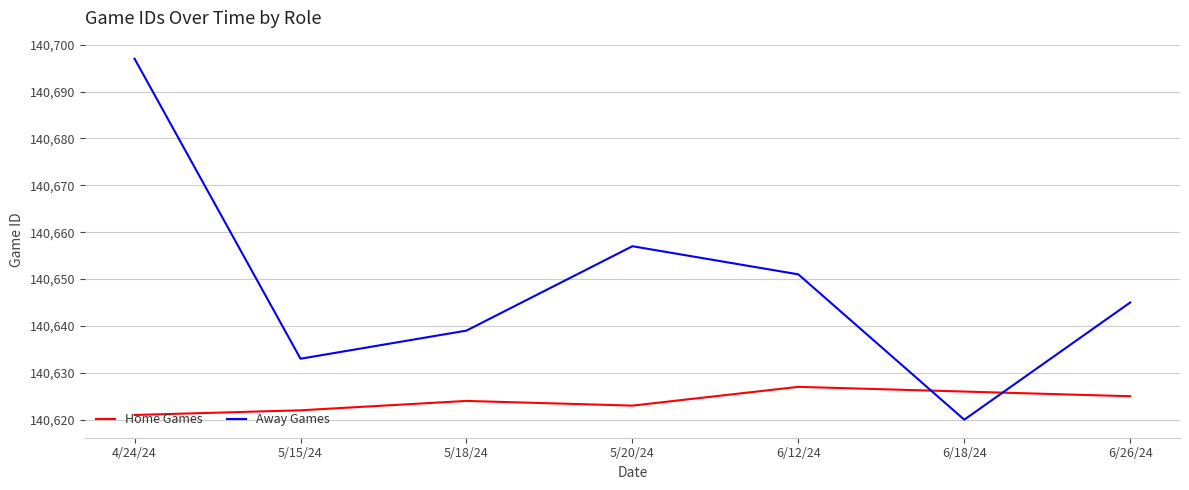

Does the chart have visible grid lines?

Yes